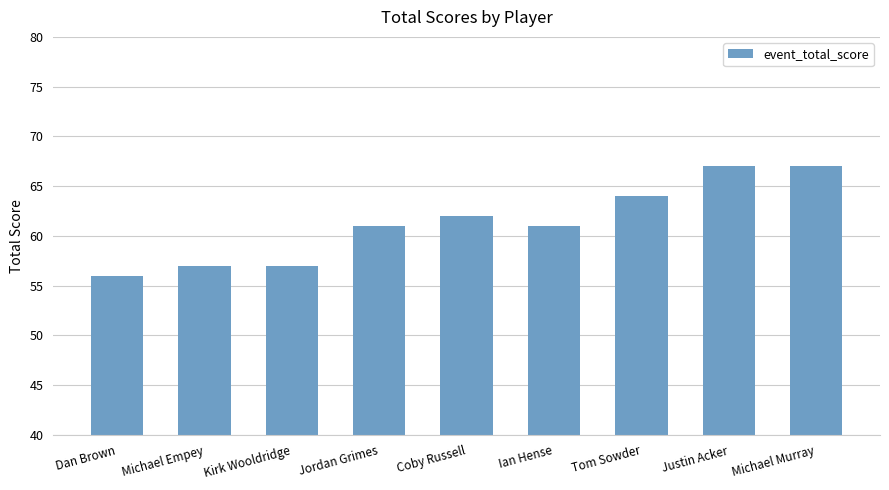

What value does the data have at Tom Sowder?

64